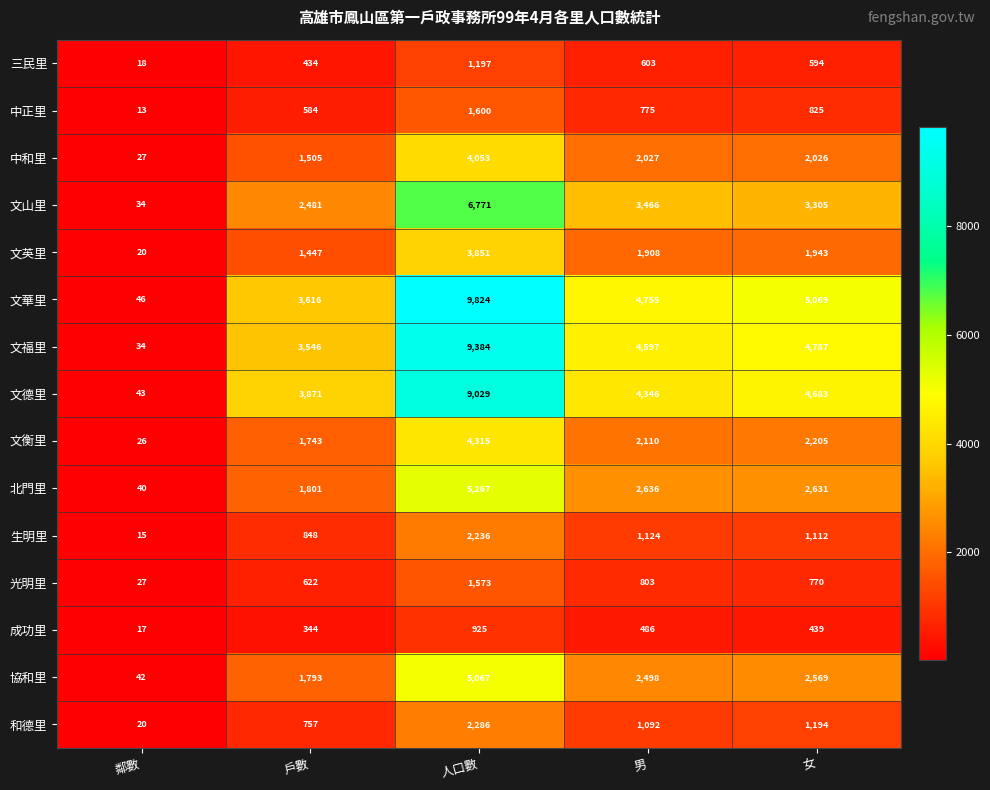

What is the difference between the 成功里 values at 女 and 人口數?

486